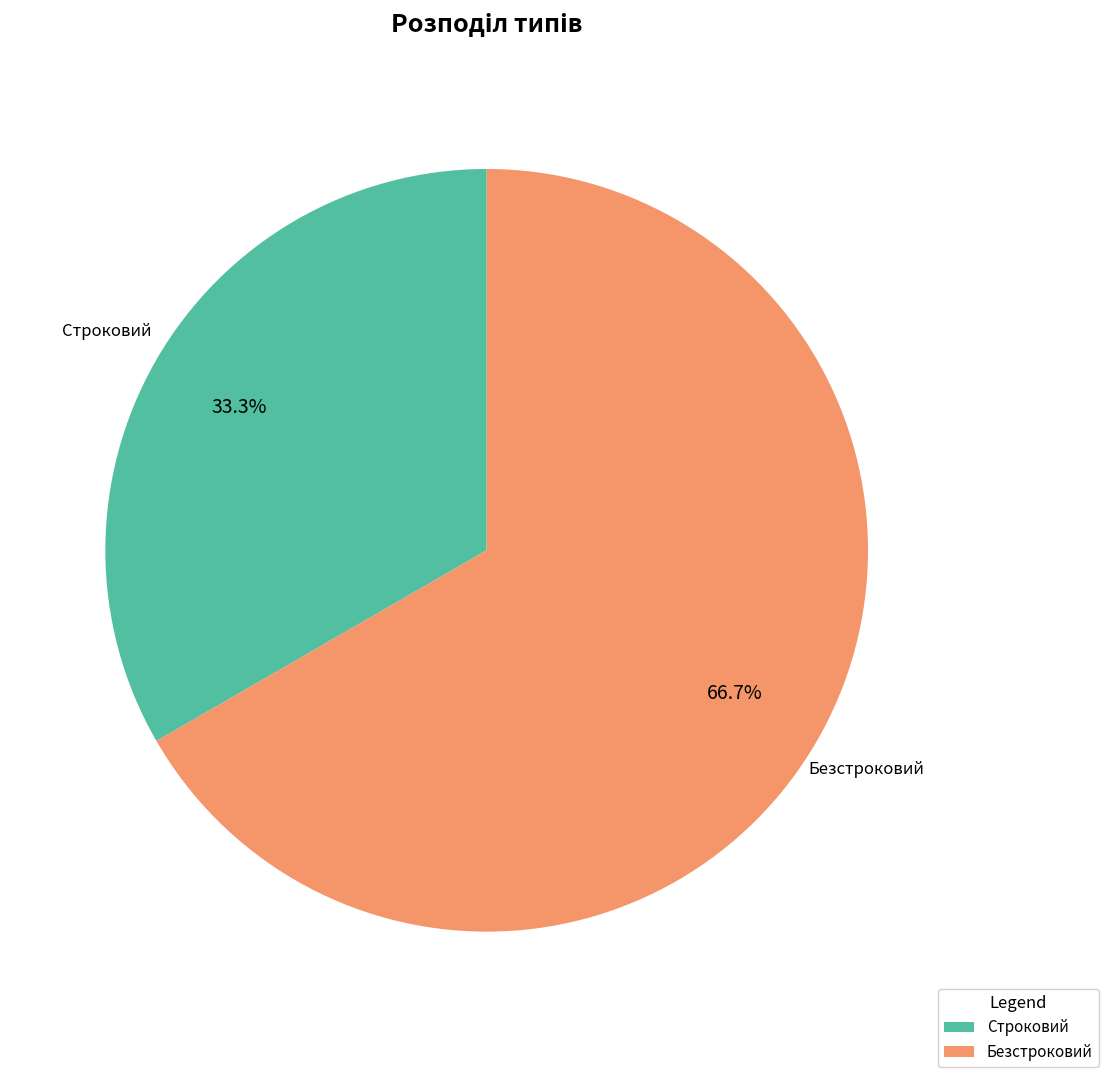

Do Строковий and Безстроковий together represent more than half of the pie?

Yes